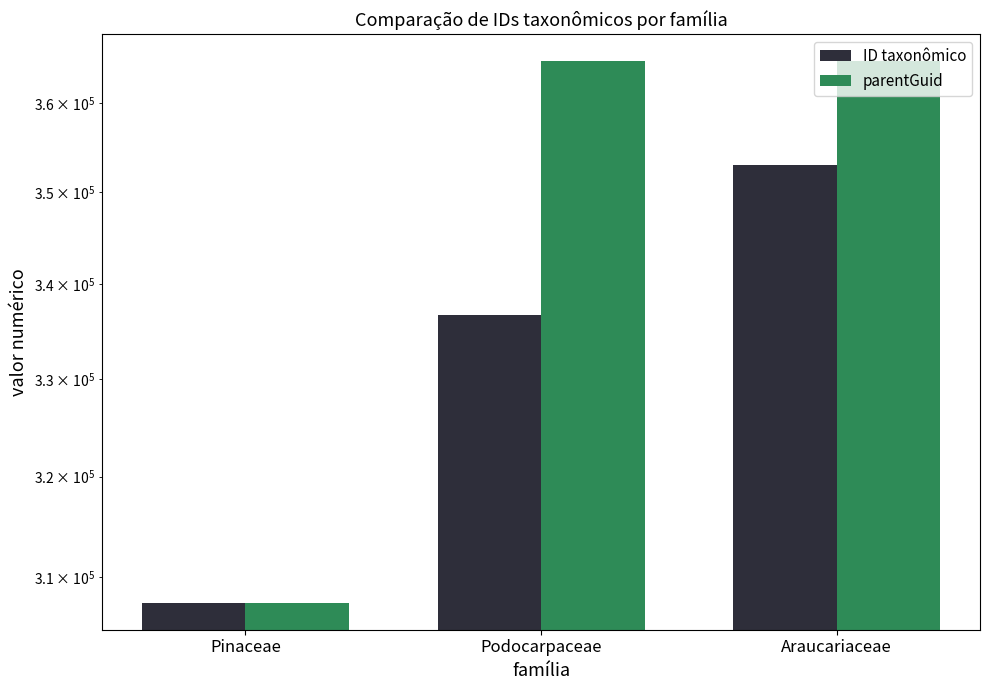

What is the label of the 3rd bar from the left?

Araucariaceae